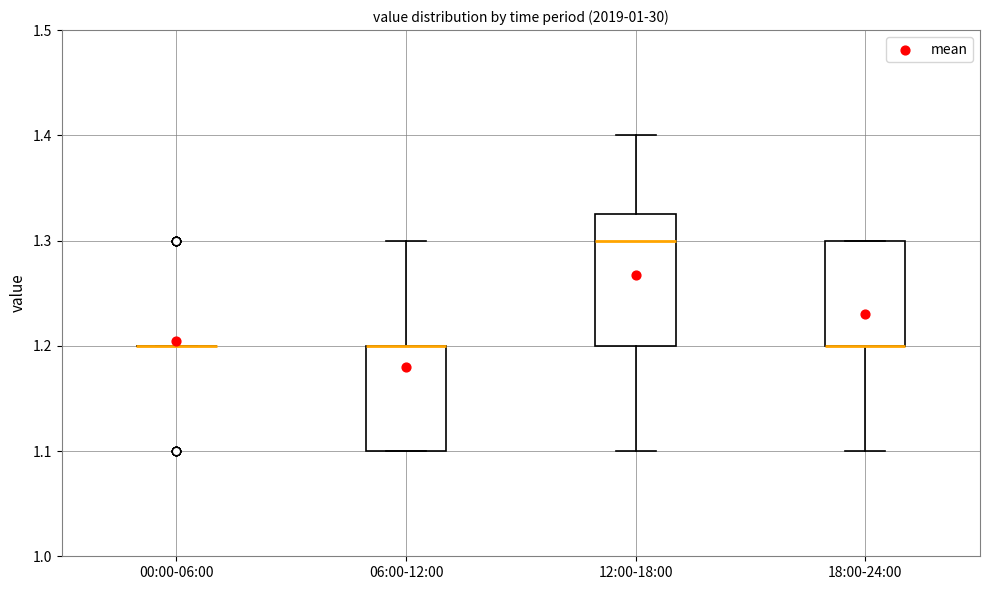

Reading left to right, read every box against the y-axis: the position of its median line, the range the box covers, and the ends of its whiskers. The values are not printed on the chart, so give them approximately, as read against the axis.

00:00-06:00: box collapsed to a line at 1.20, whiskers 1.20 to 1.20
06:00-12:00: median 1.20 (drawn on the box's upper edge), box 1.10 to 1.20, whiskers 1.10 to 1.30
12:00-18:00: median 1.30, box 1.20 to 1.33, whiskers 1.10 to 1.40
18:00-24:00: median 1.20 (drawn on the box's lower edge), box 1.20 to 1.30, whiskers 1.10 to 1.30